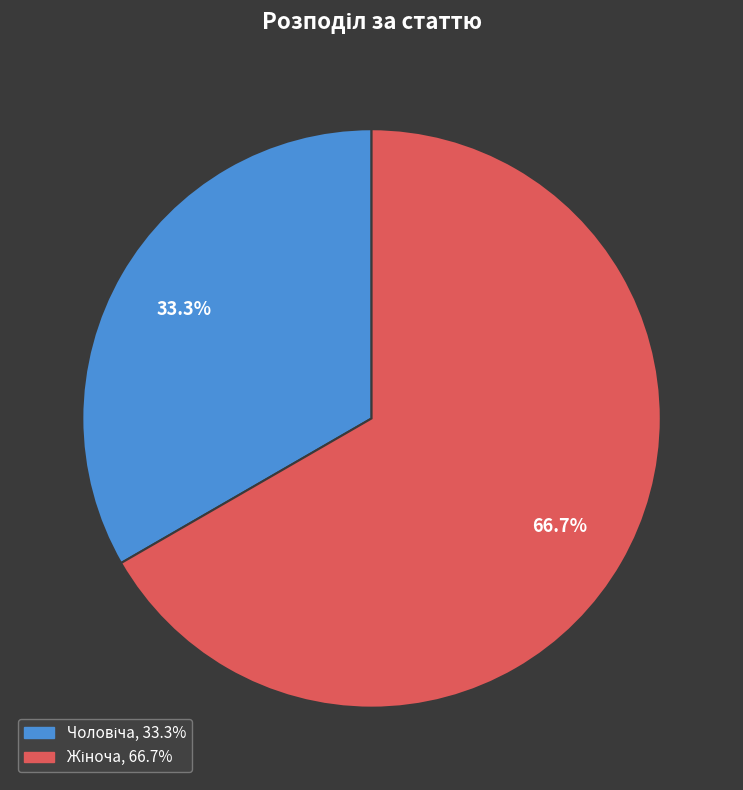

Is there a majority slice in this chart?

Yes